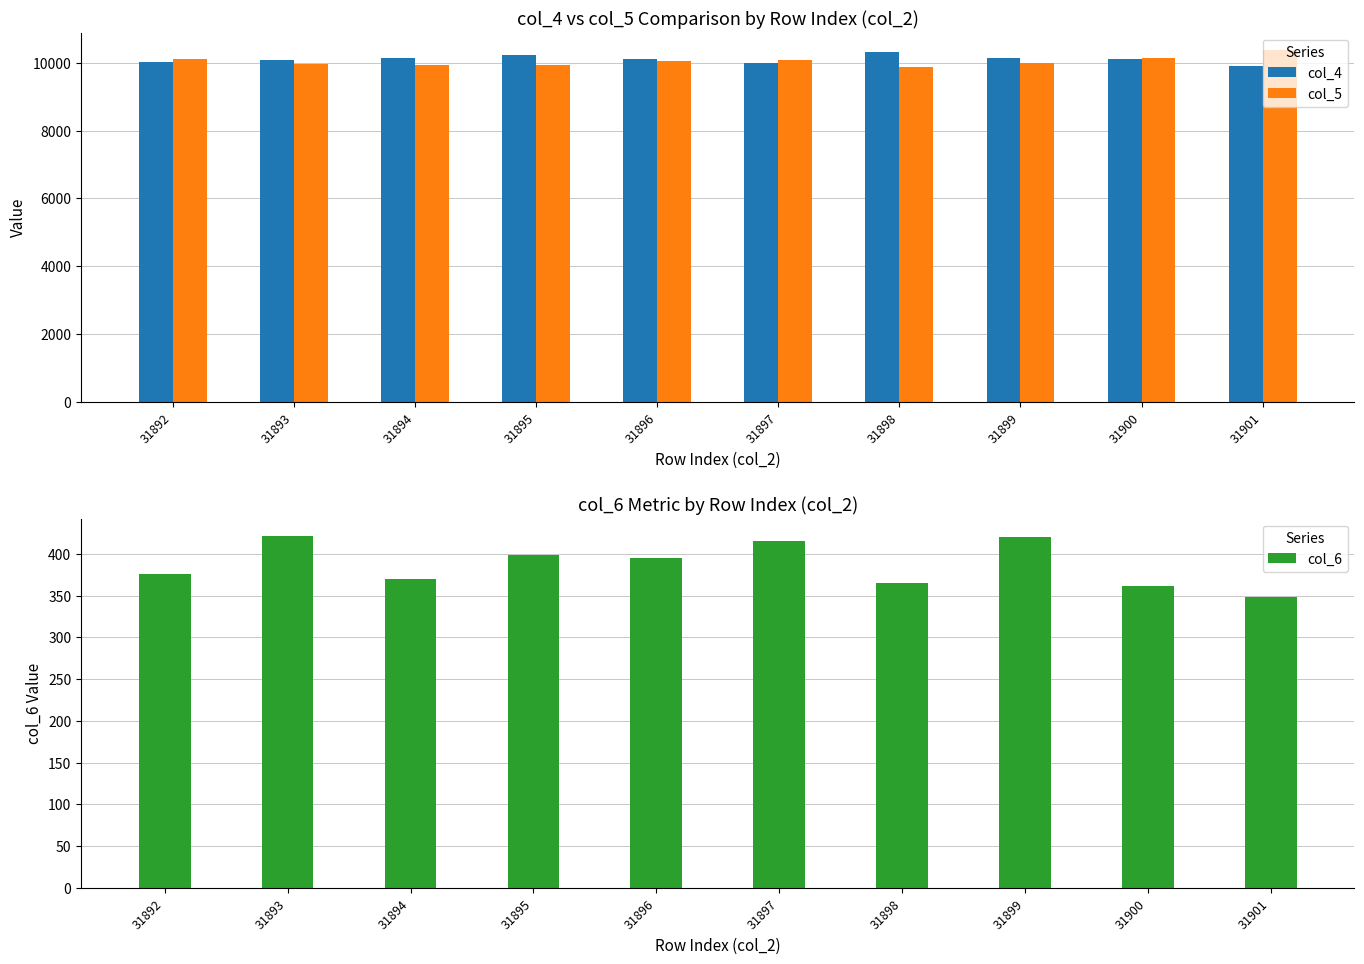

At which category is the sum across all series the highest?

31901